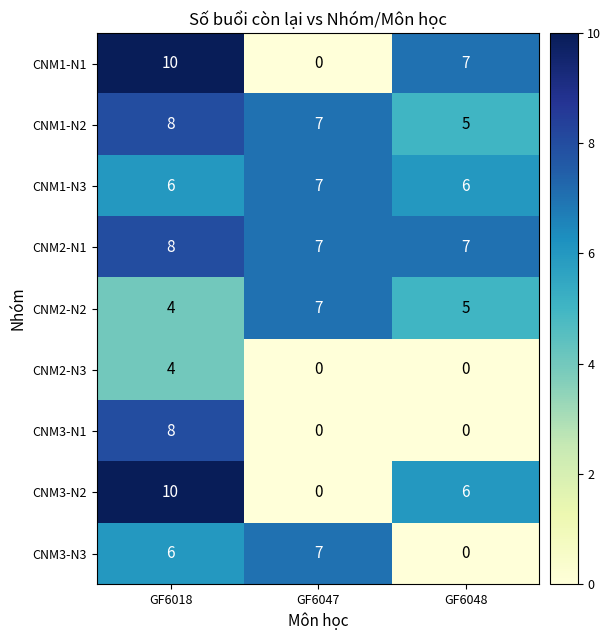

Read the CNM2-N2 value at GF6048.

5